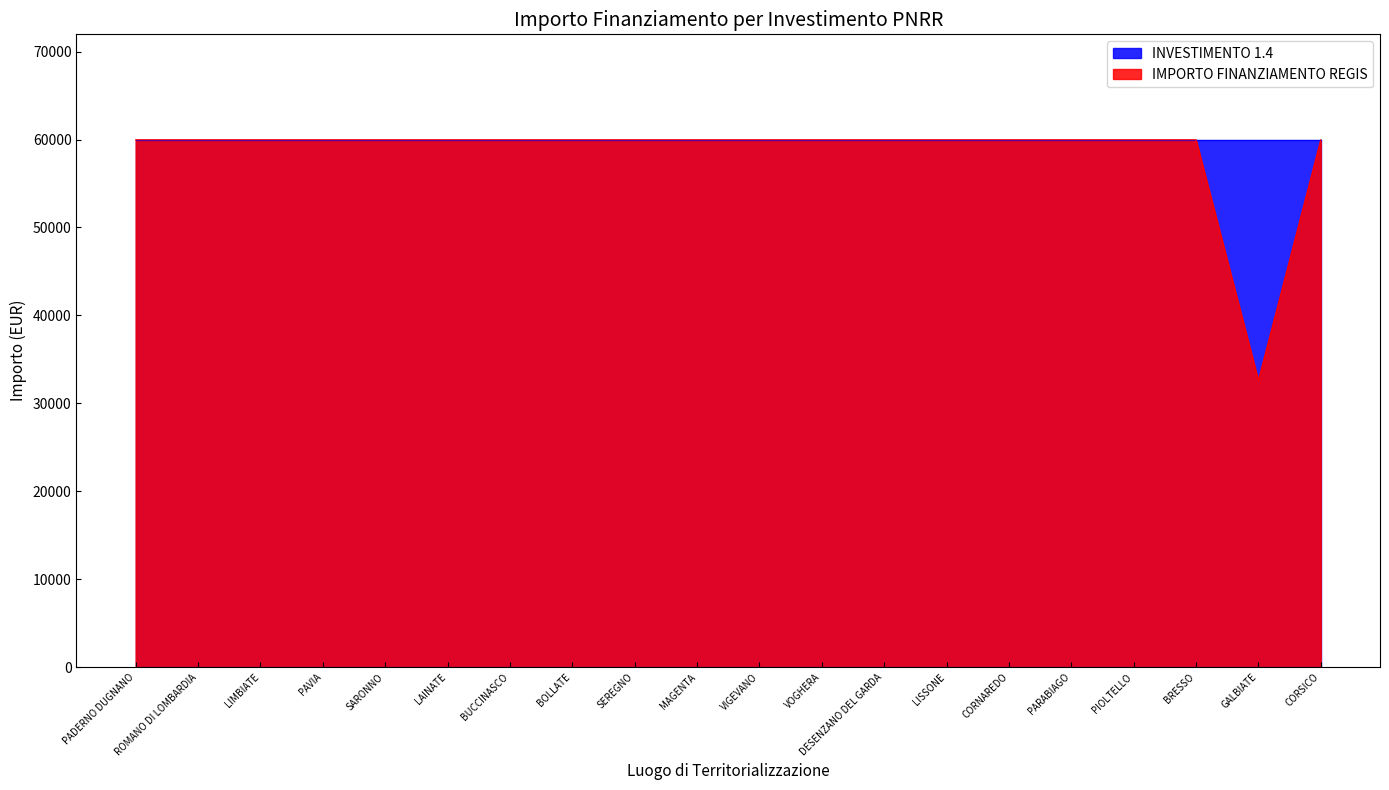

Where is the data nearest to the value 46277?

GALBIATE